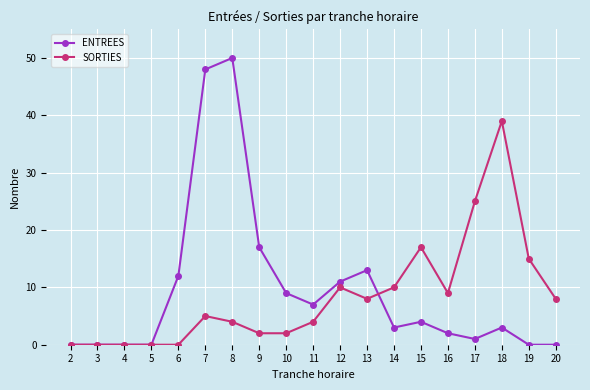

Which series has the widest spread of values?

ENTREES